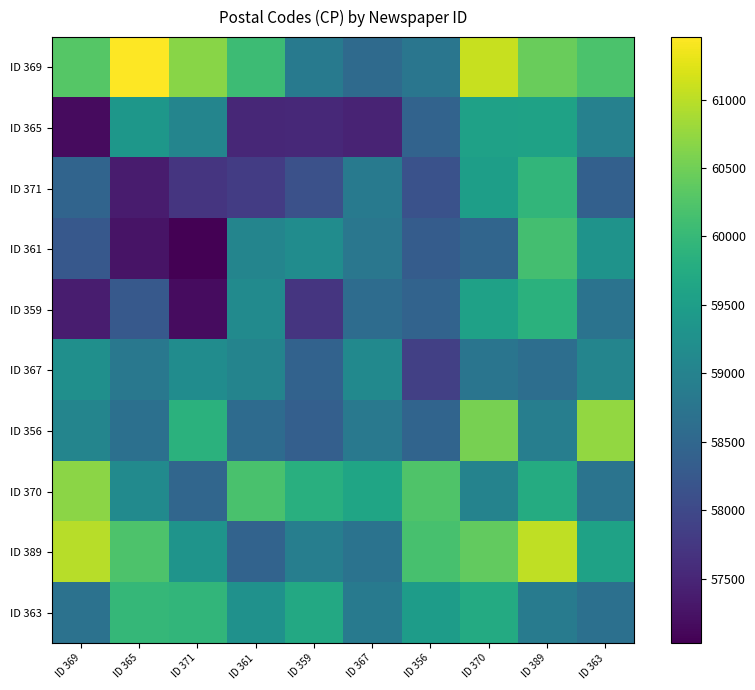

Rank the series by their maximum value, from lowest to highest.

ID 367, ID 365, ID 359, ID 371, ID 363, ID 361, ID 370, ID 356, ID 389, ID 369